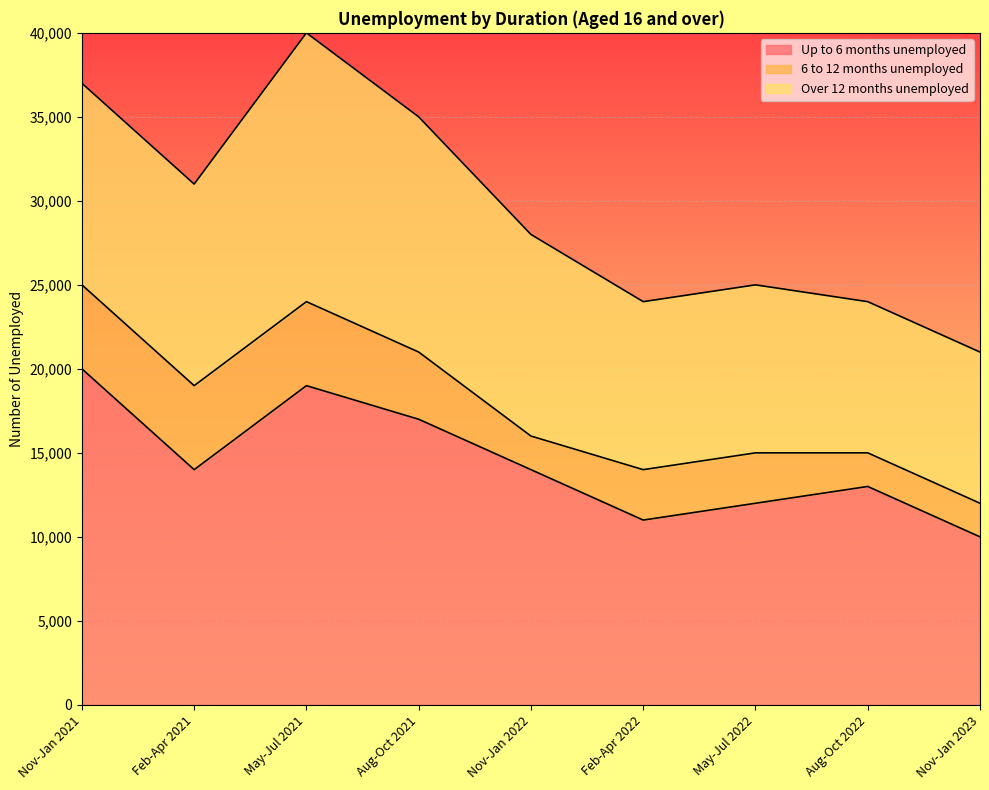

Where is the first local minimum for 6 to 12 months unemployed?

Nov-Jan 2022